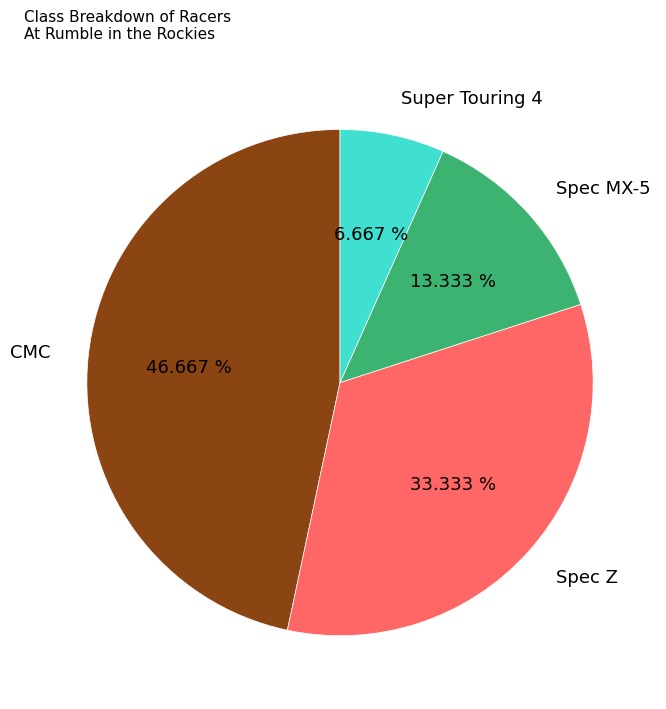

To the nearest percent, what percentage of the pie is Spec Z?

33%